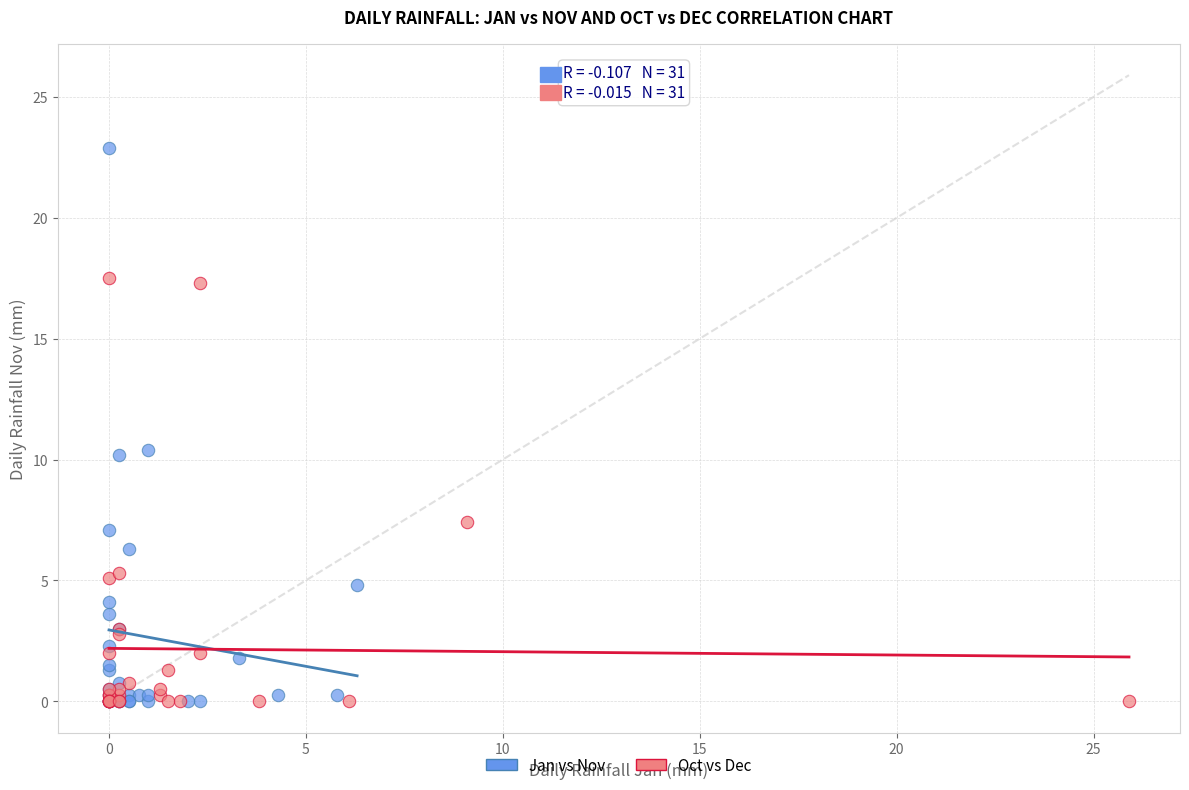

Which series has the largest Y range (max minus min)?

Jan vs Nov